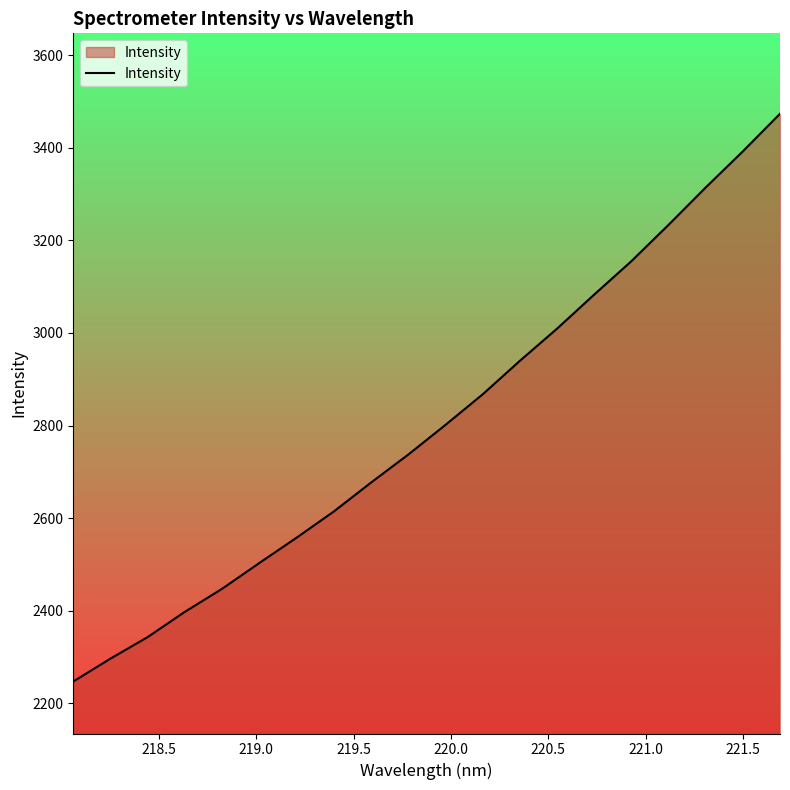

What is the difference between the maximum and minimum values?

1226.3